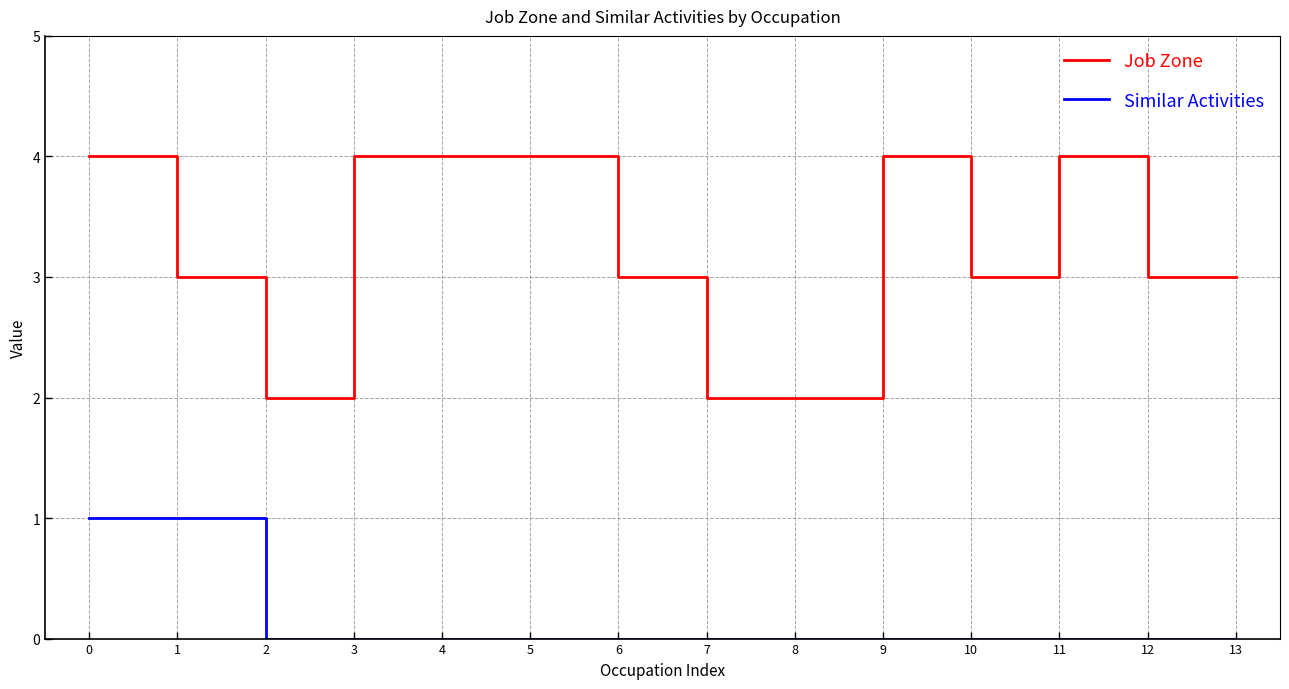

Rank the series by their average value, from lowest to highest.

Similar Activities, Job Zone